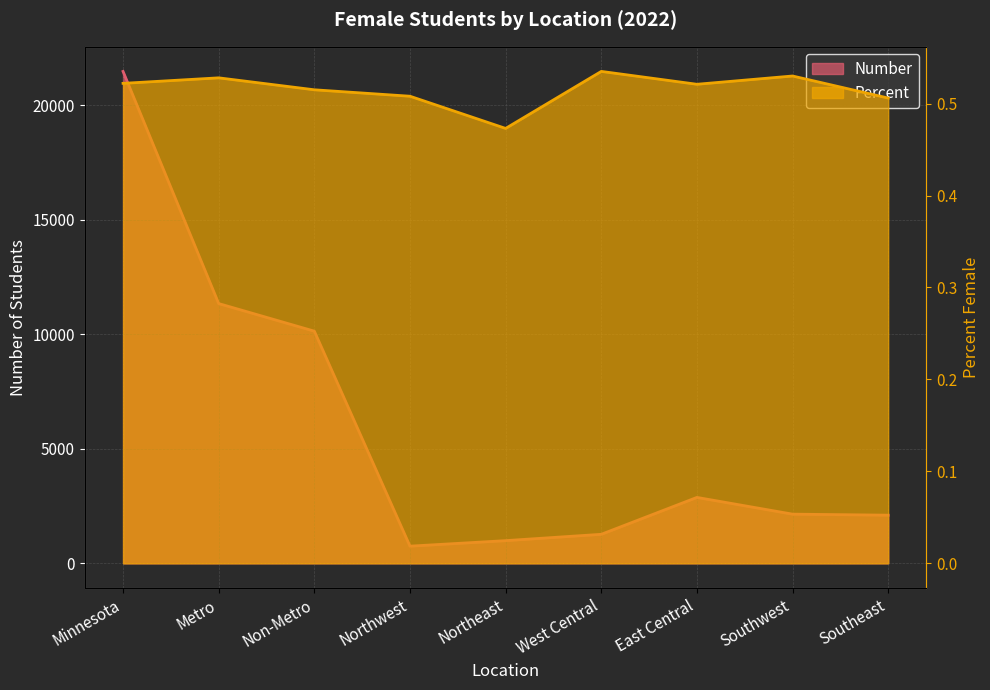

What is the greatest value displayed?

21483.0